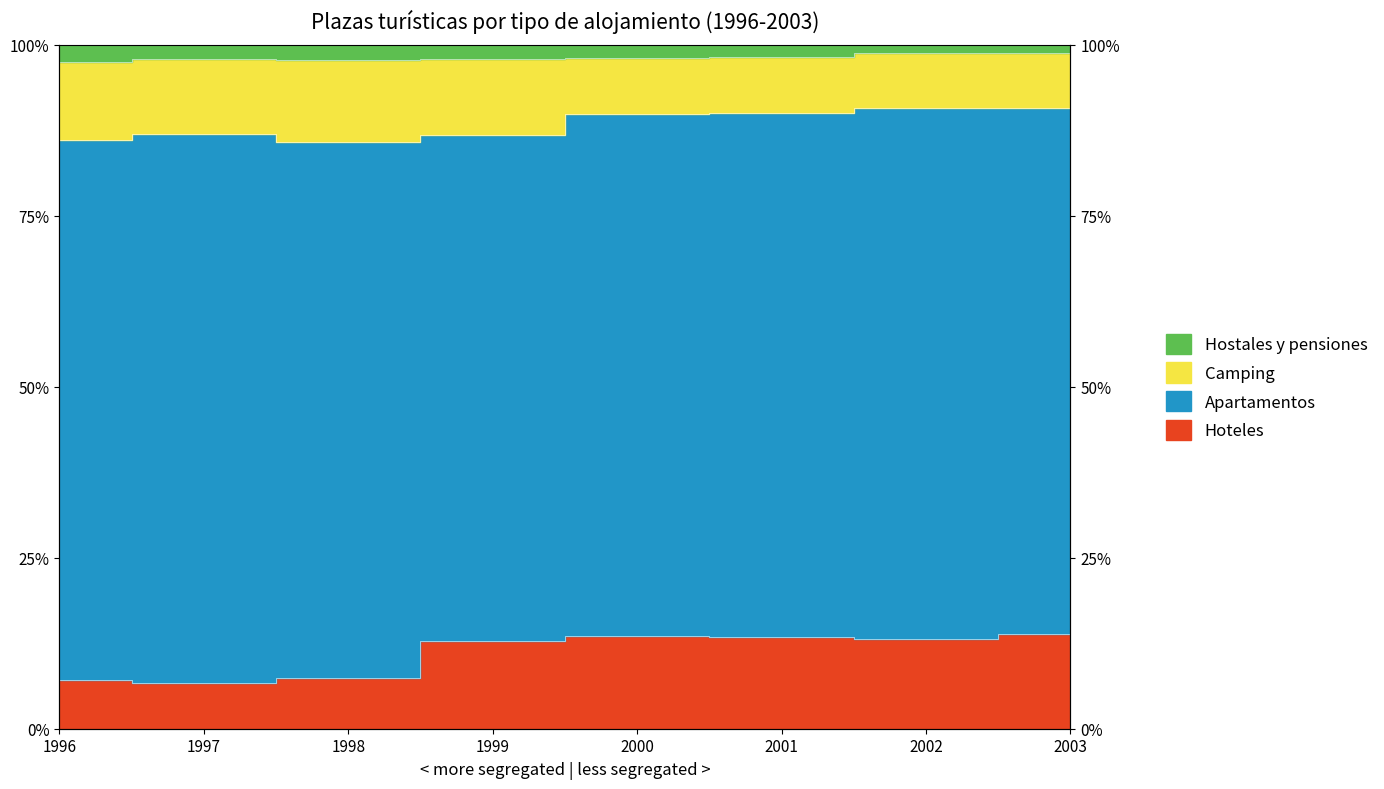

True or false: Hoteles has more than 0 points higher than both neighbors.

True